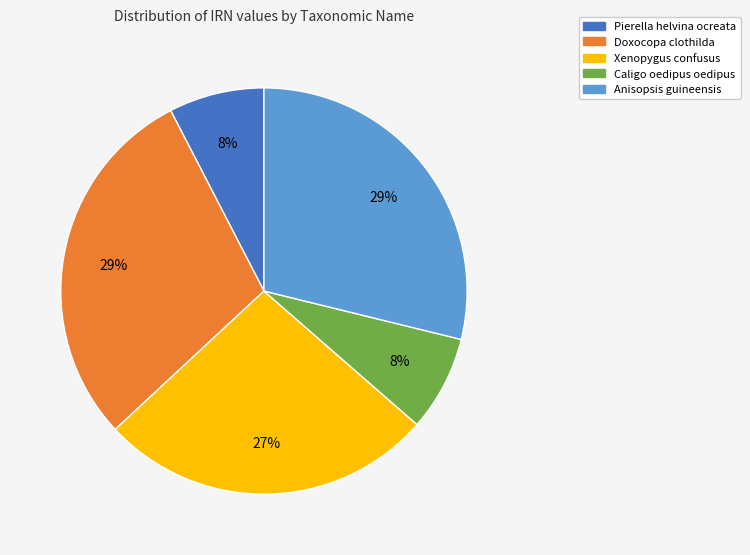

To the nearest percent, what is the average slice percentage?

20%